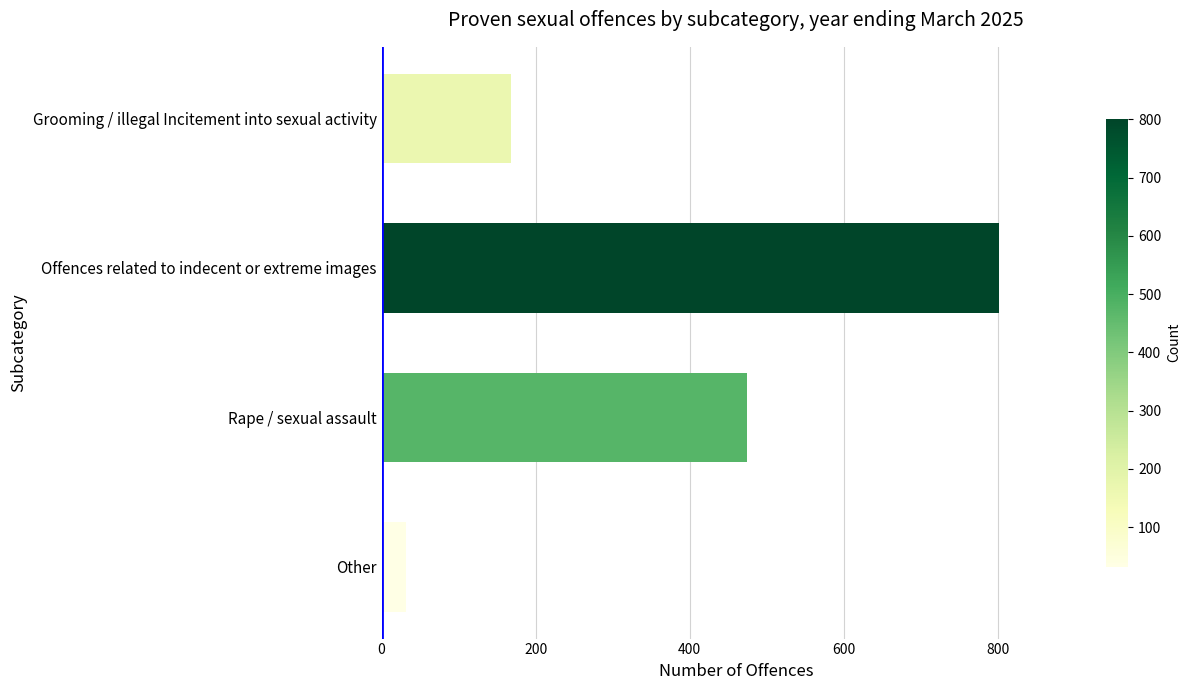

What is the minimum value shown in the chart?

32